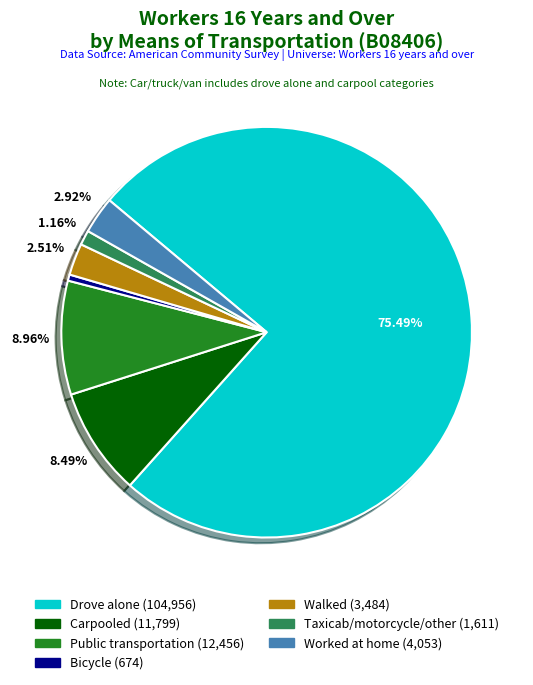

Do Walked and Taxicab/motorcycle/other together represent more than half of the pie?

No